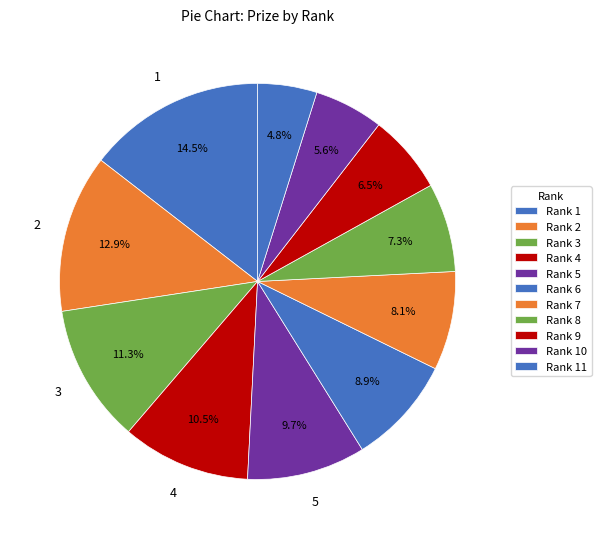

Which slice is the smallest?

11